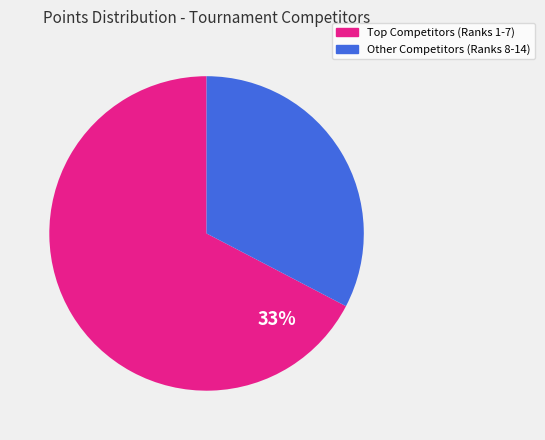

Does any single category account for the majority?

Yes